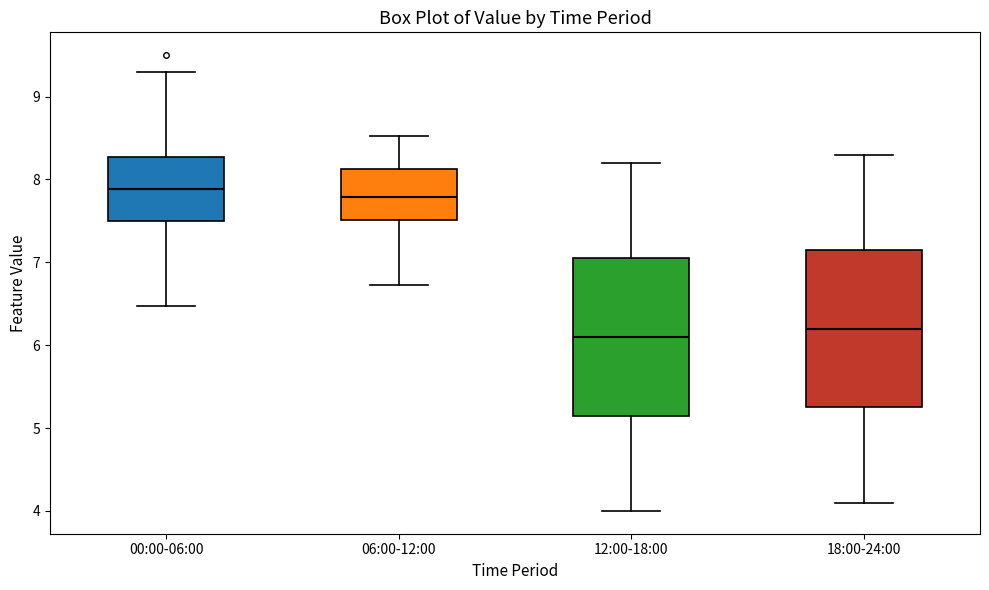

Where is the lower edge of the box for 12:00-18:00 on the y-axis? The values are not printed on the chart, so give them approximately, as read against the axis.

5.2